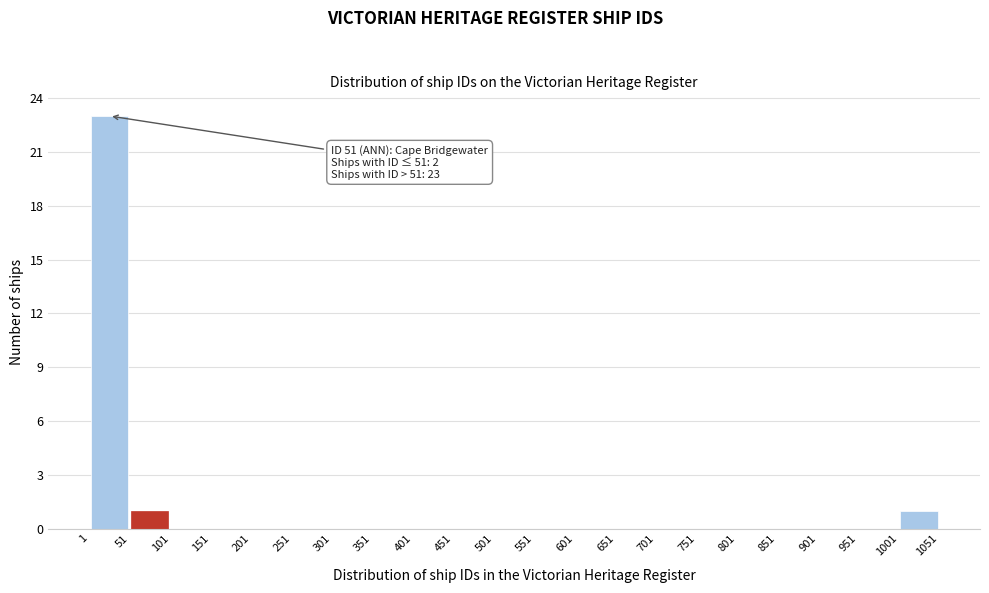

Over which range of the x-axis is the bar tallest?

1 to 51